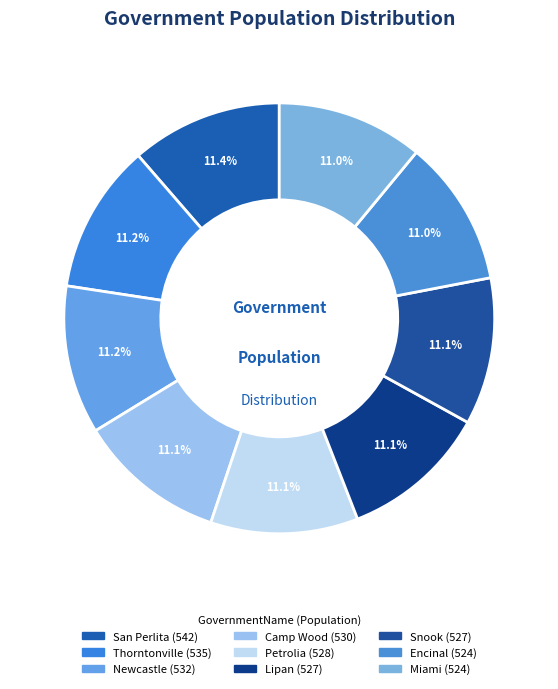

How much of the chart is everything except Thorntonville?

88.8%